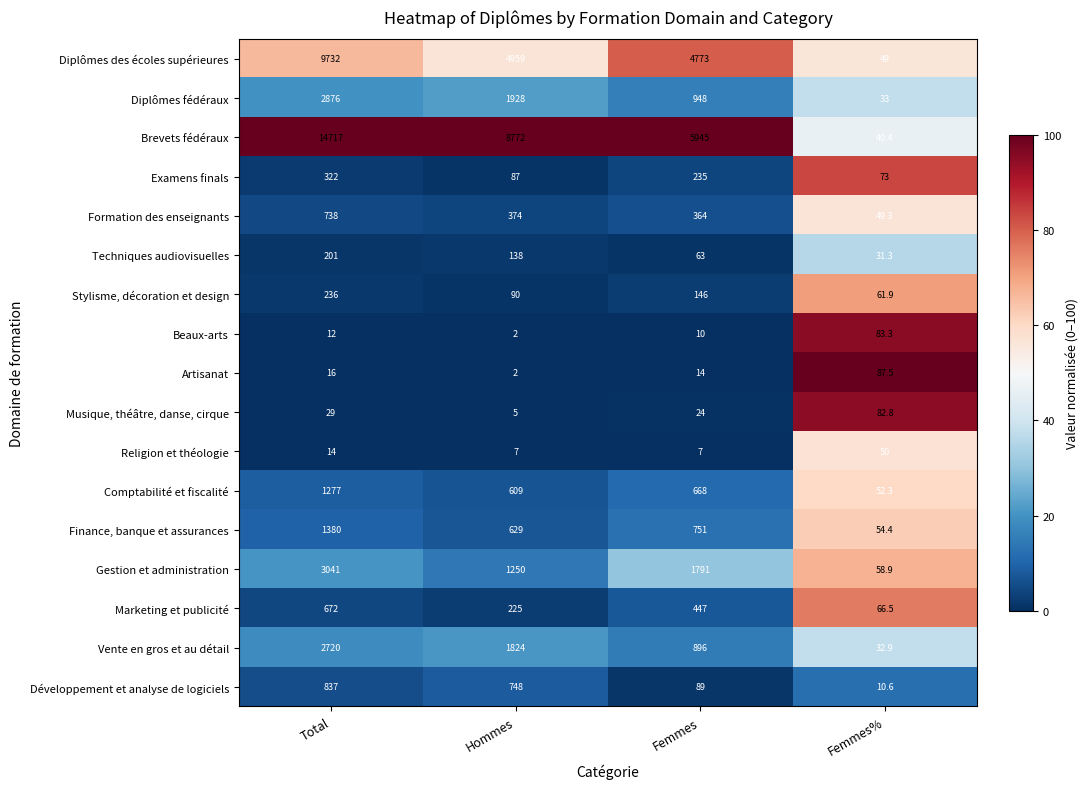

What is the total value across all series at Femmes?

17171.0